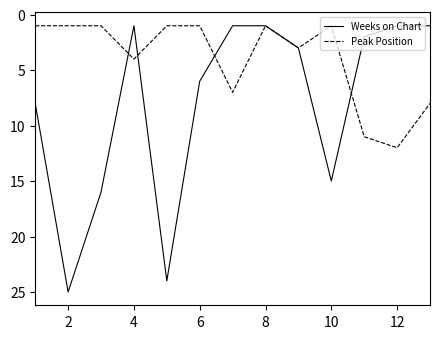

What is the maximum value shown in the chart?

25